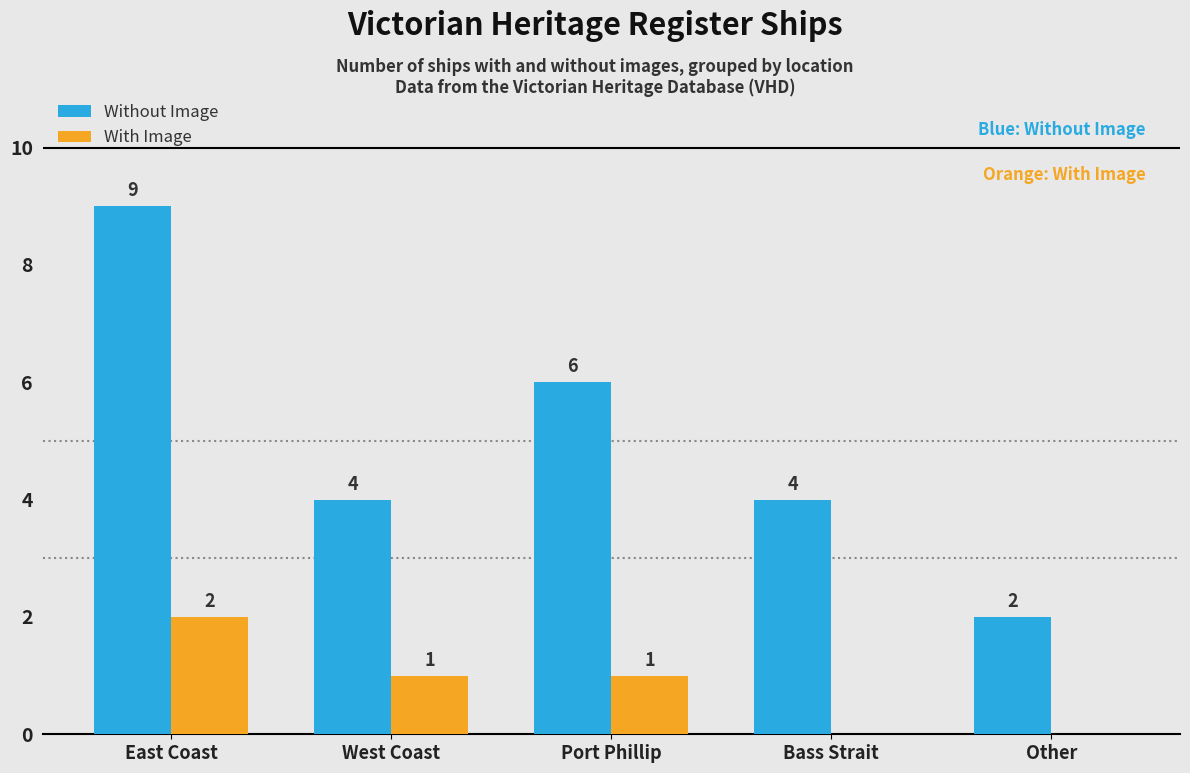

Where does the Without Image series first go above 4?

East Coast